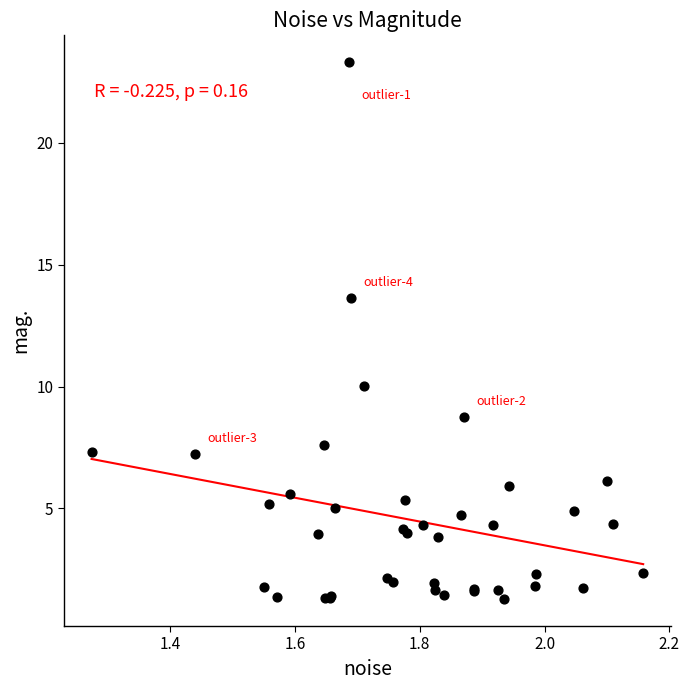

What Y value in the scatter plot is closest to 12?

13.6